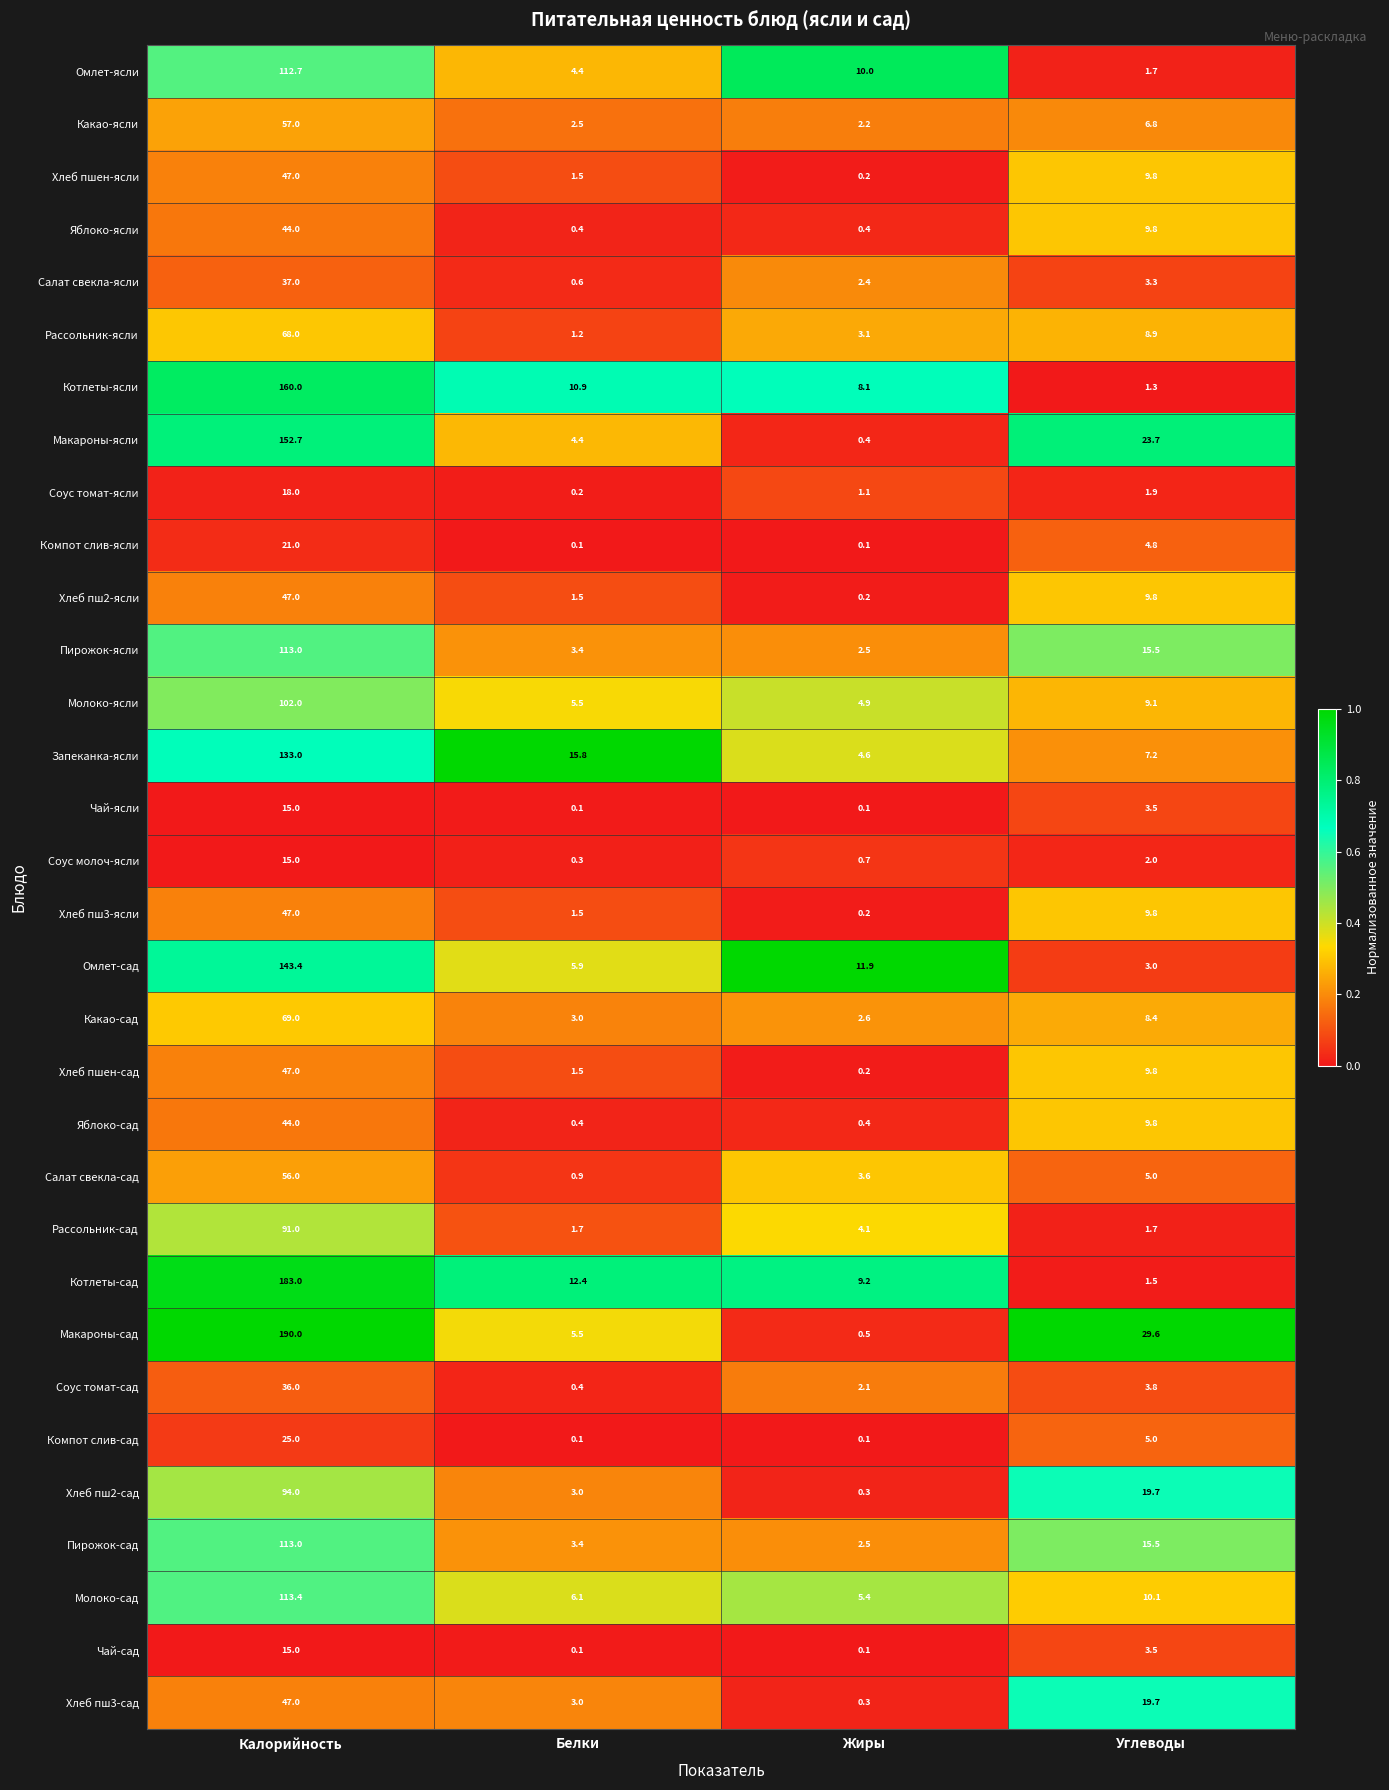

At how many categories does at least one series exceed 0?

4